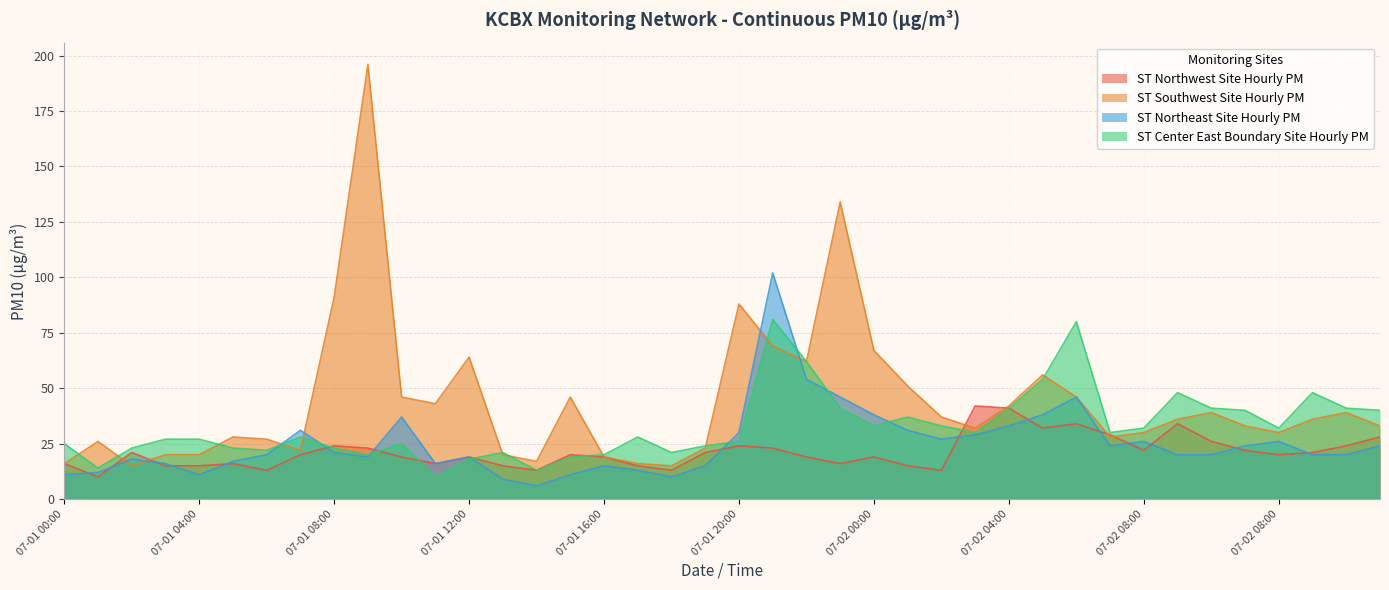

What is the spread (max minus min) of values at 07-02 01:00?

36